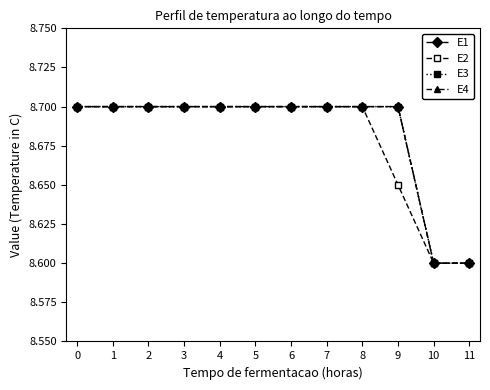

What is the maximum value shown in the chart?

8.7